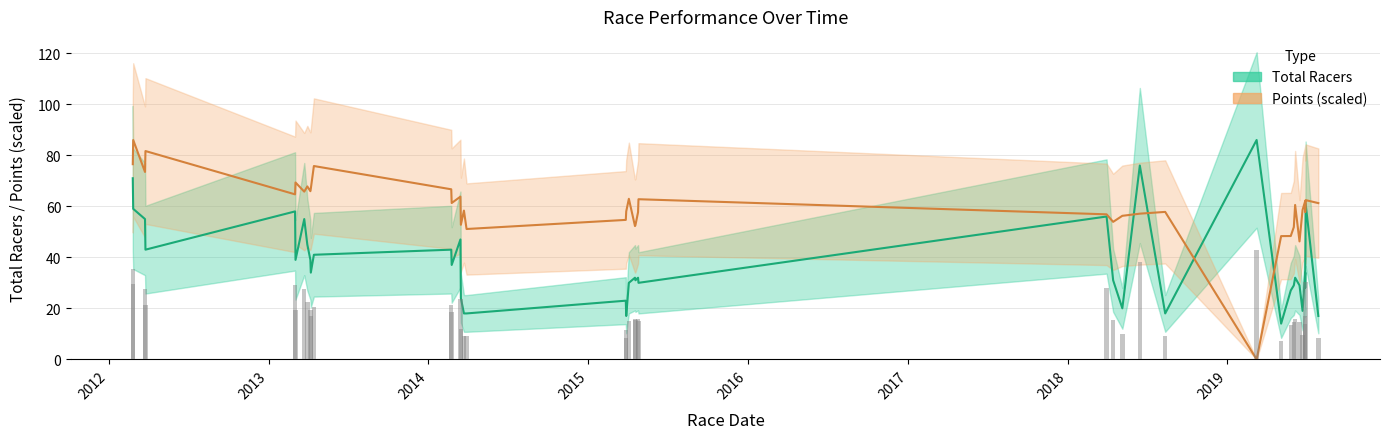

What is the value of the Points (scaled) bar at the 23rd from the left?

57.7